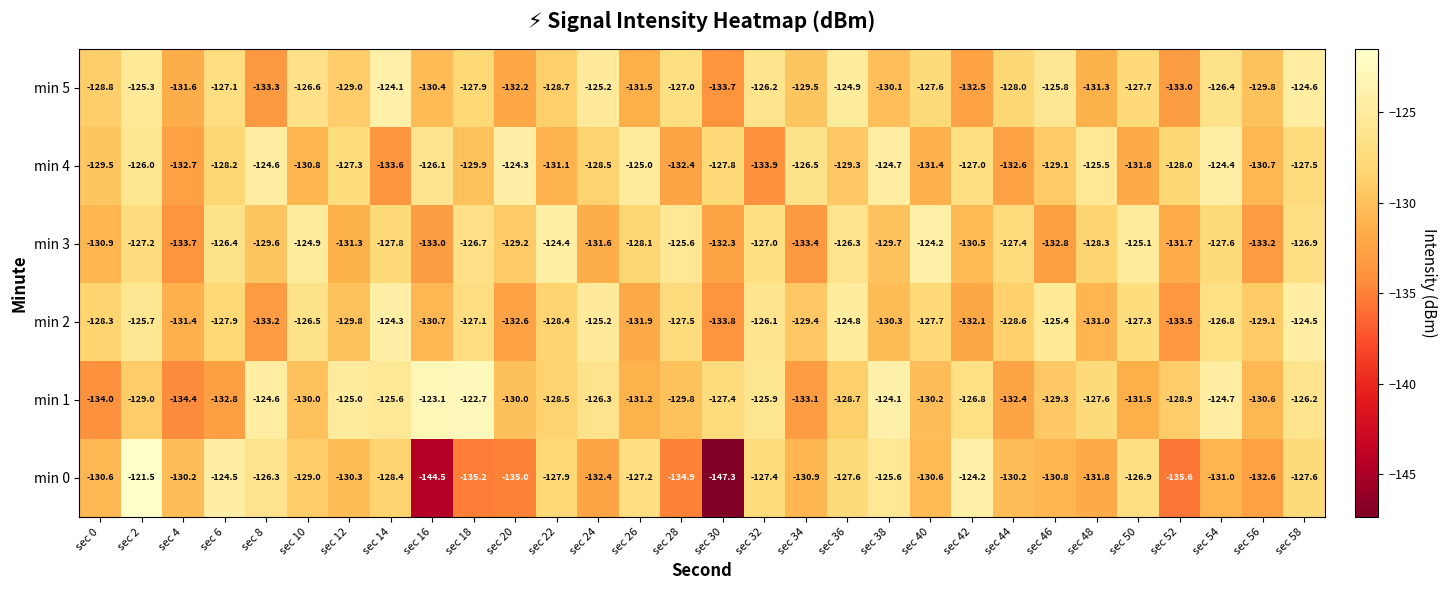

Which series has the widest spread of values?

min 0